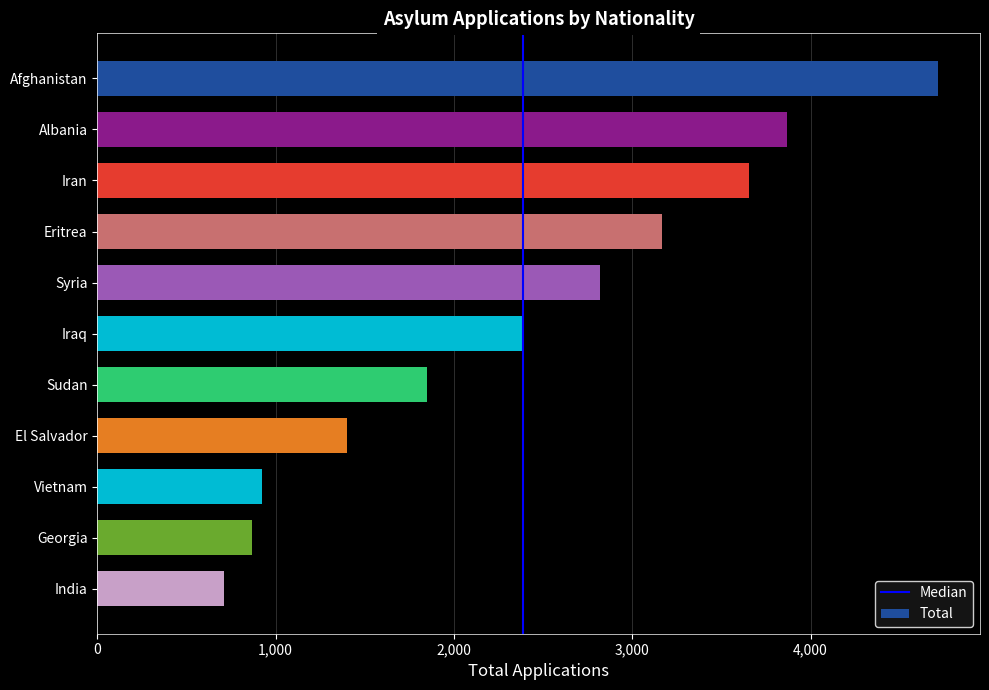

Rank the categories by value from lowest to highest.

India, Georgia, Vietnam, El Salvador, Sudan, Iraq, Syria, Eritrea, Iran, Albania, Afghanistan